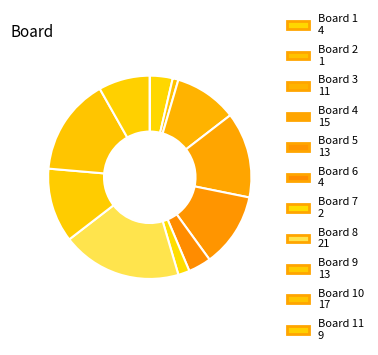

To the nearest percent, what is the difference between the largest and smallest slice percentages?

19%